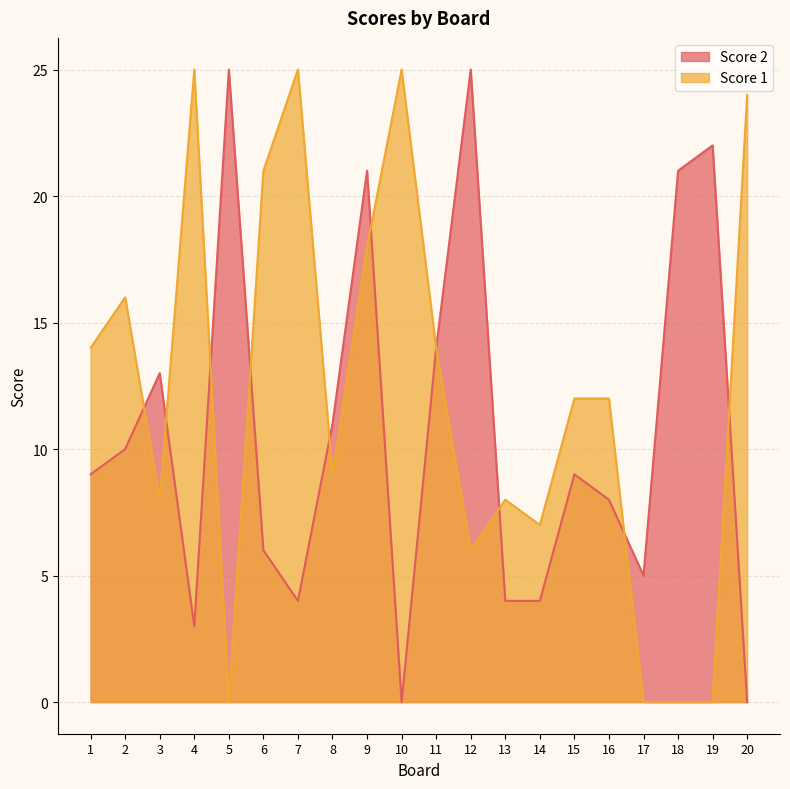

Reading left to right, what are all the values shown in this chart?

Score 2: 9	10	13	3	25	6	4	11	21	0	14	25	4	4	9	8	5	21	22	0
Score 1: 14	16	8	25	0	21	25	9	18	25	14	6	8	7	12	12	0	0	0	24